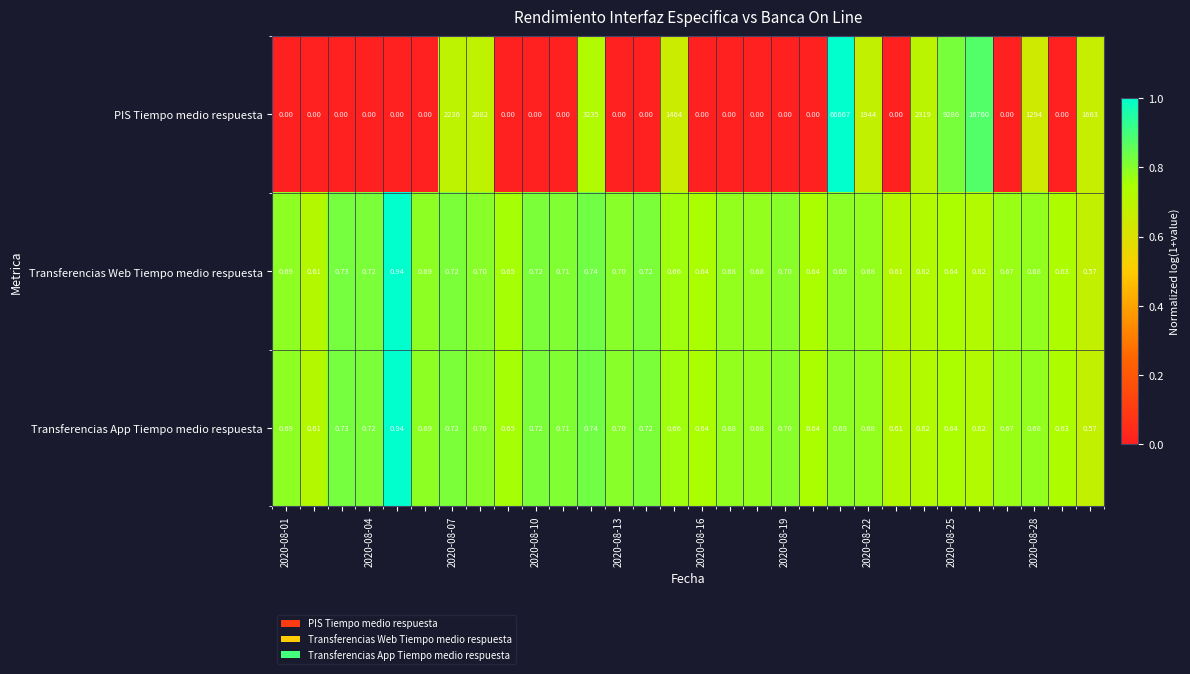

Which series has the largest total across all categories?

PIS Tiempo medio respuesta